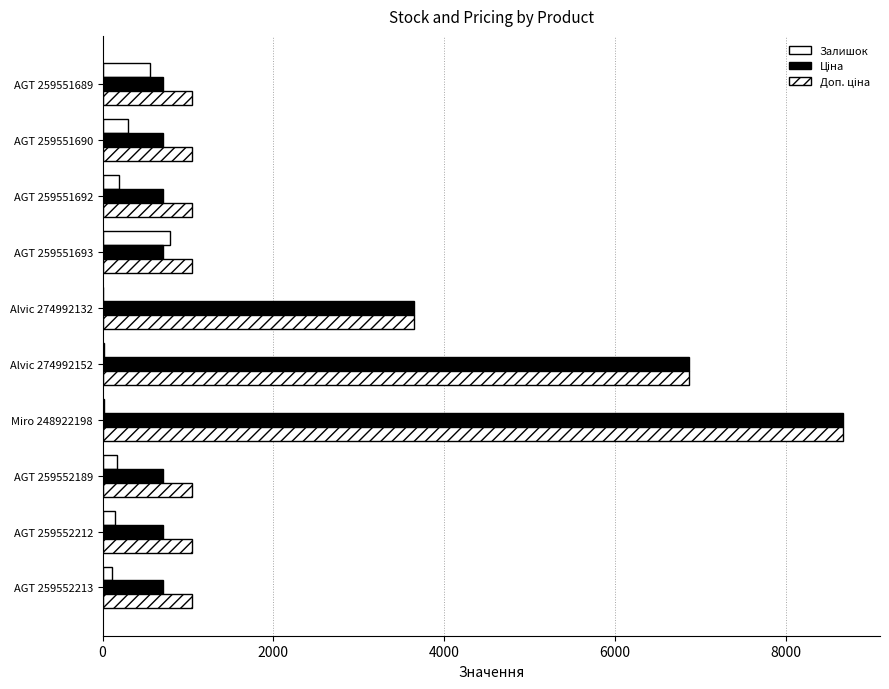

How many series are shown in this chart?

3